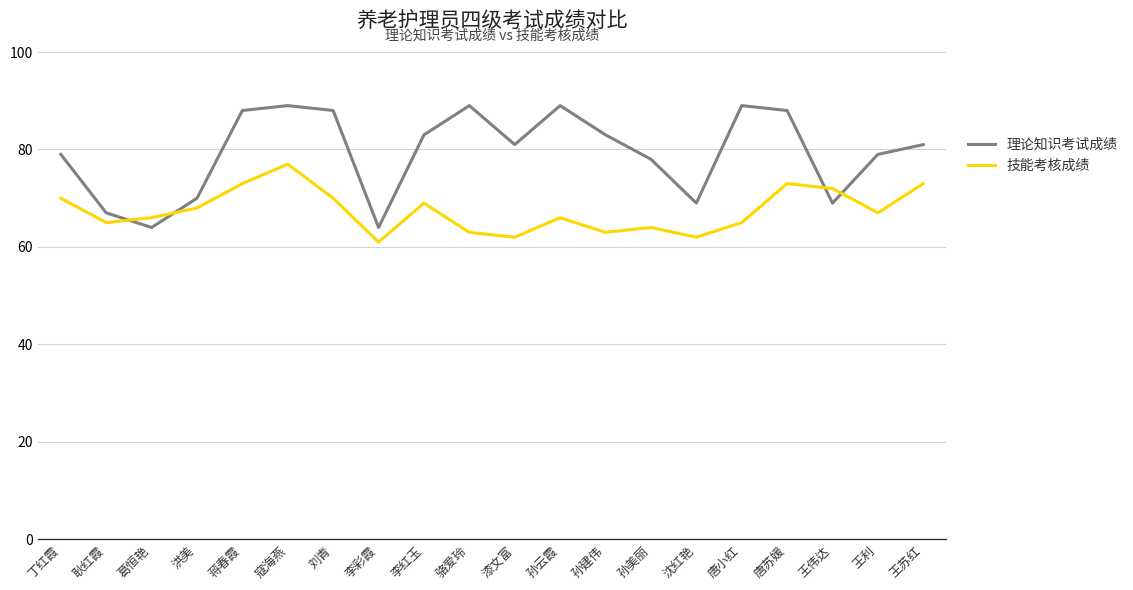

Which series has the largest range (max minus min)?

理论知识考试成绩